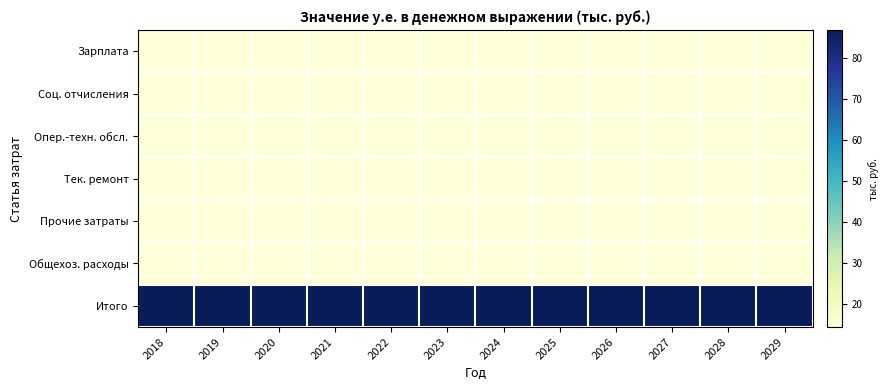

Which label corresponds to the smallest value in the chart?

2018